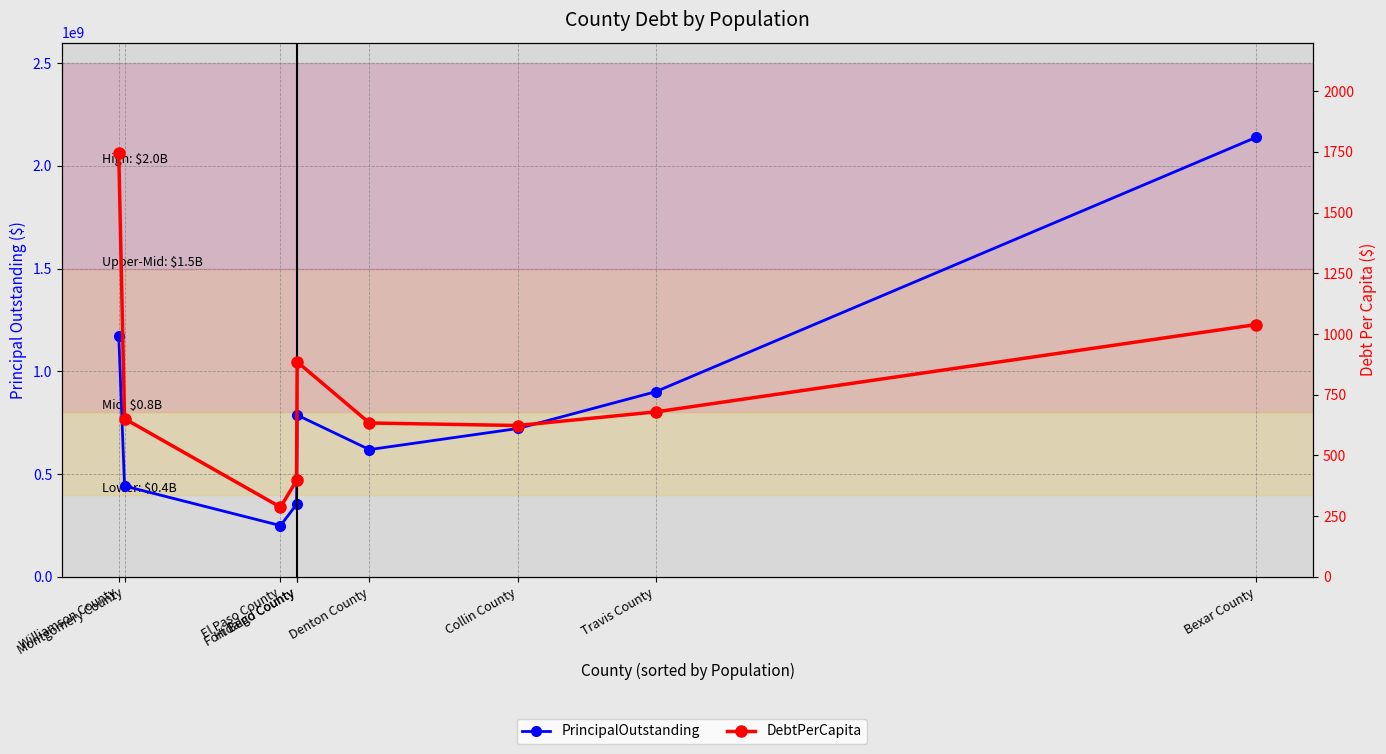

Which label corresponds to the largest value in the chart?

Bexar County